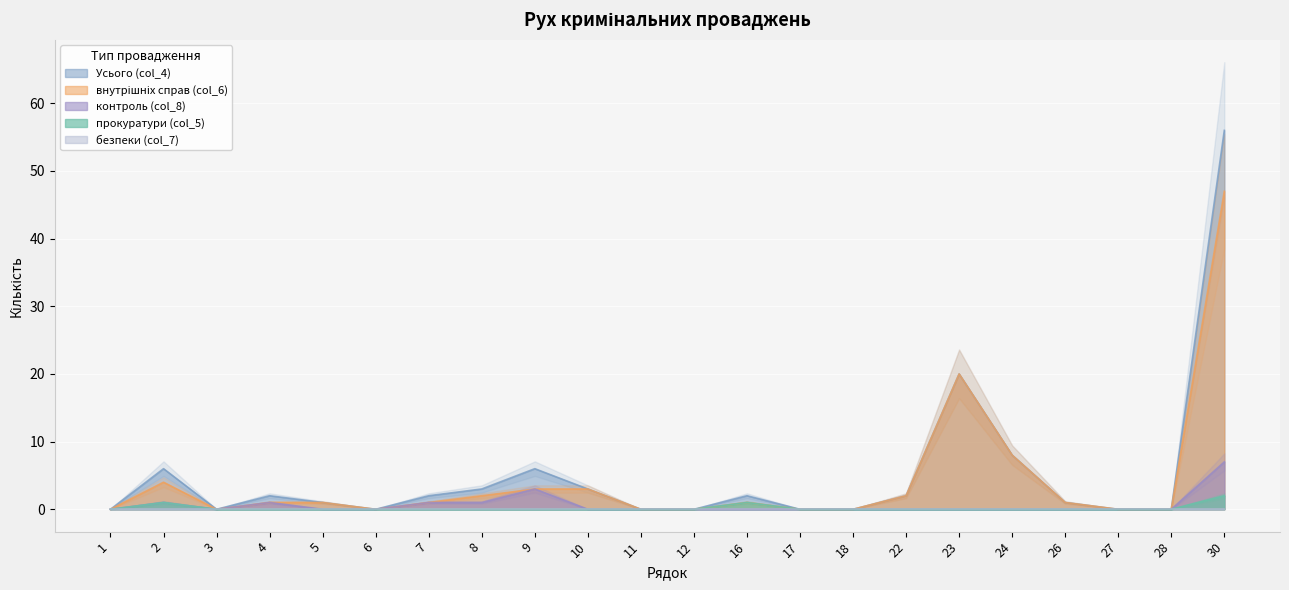

List the labels in order of прокуратури (col_5) value, smallest first.

1, 3, 4, 5, 6, 7, 8, 9, 10, 11, 12, 17, 18, 22, 23, 24, 26, 27, 28, 2, 16, 30